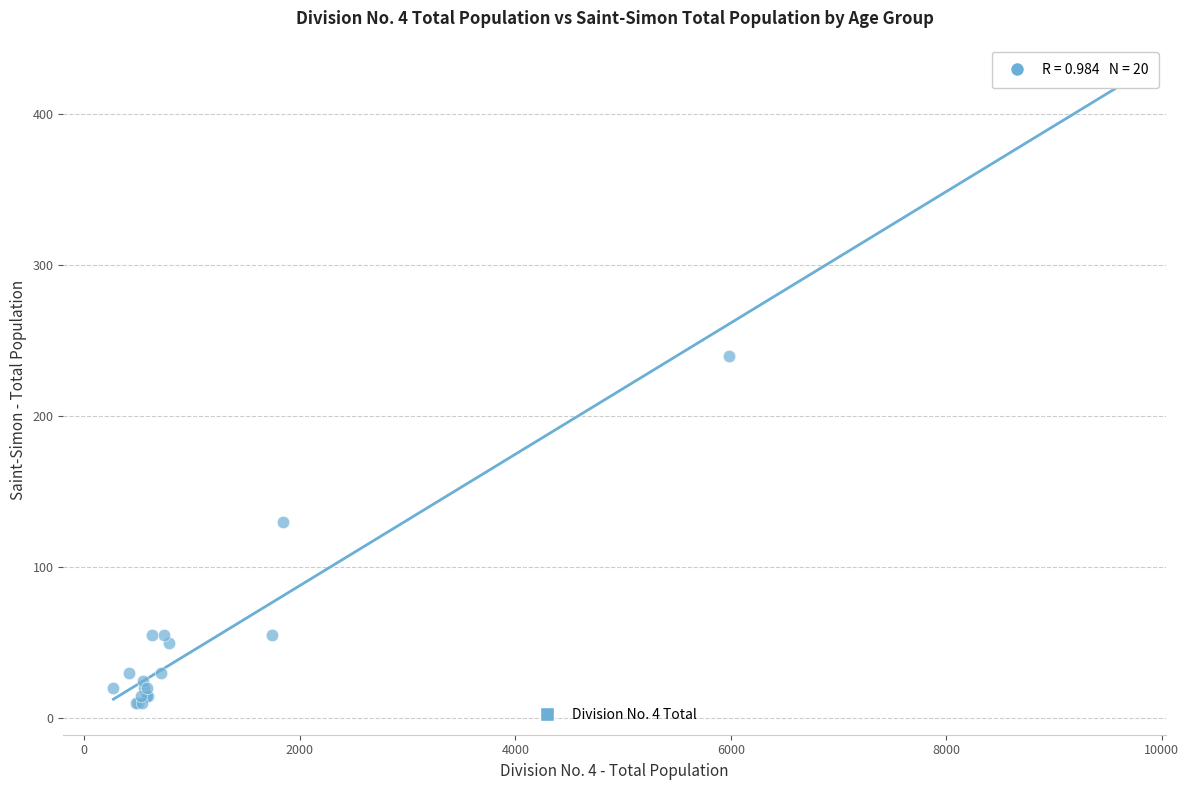

What Y value in the scatter plot is closest to 217?

240